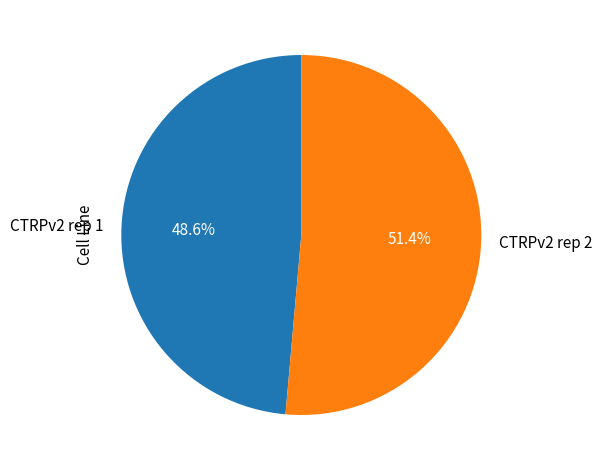

To the nearest percent, what percentage of the pie is CTRPv2 rep 2?

51%